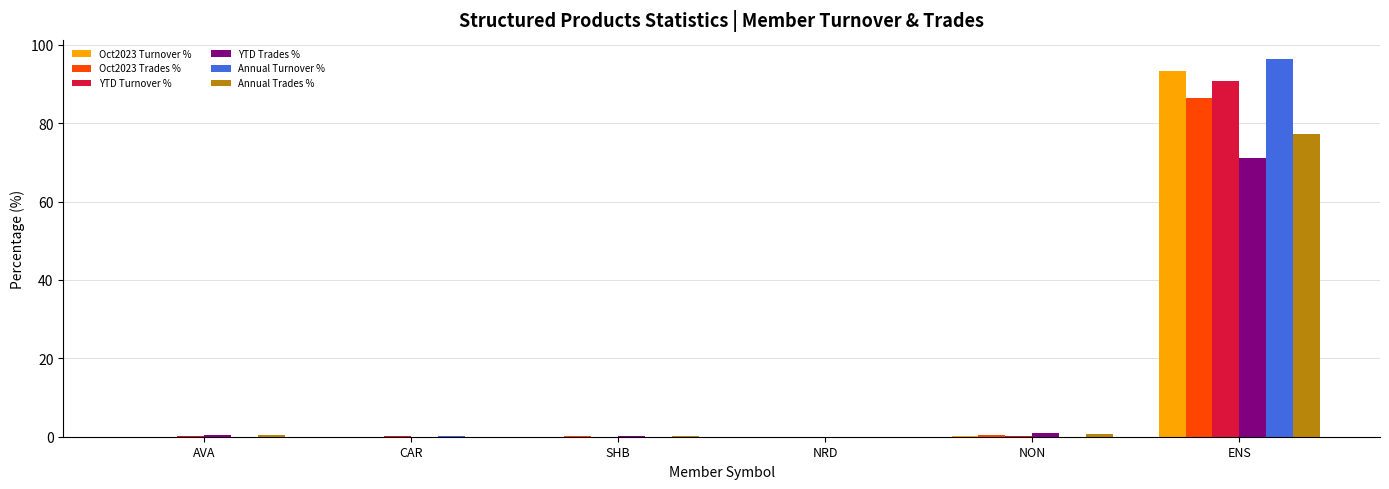

Count the number of data series in this chart.

6